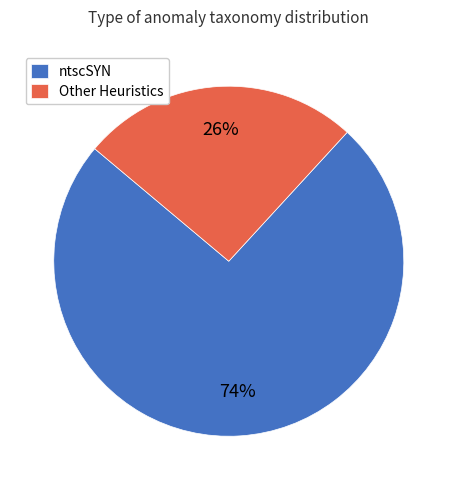

How many slices are in this pie chart?

2